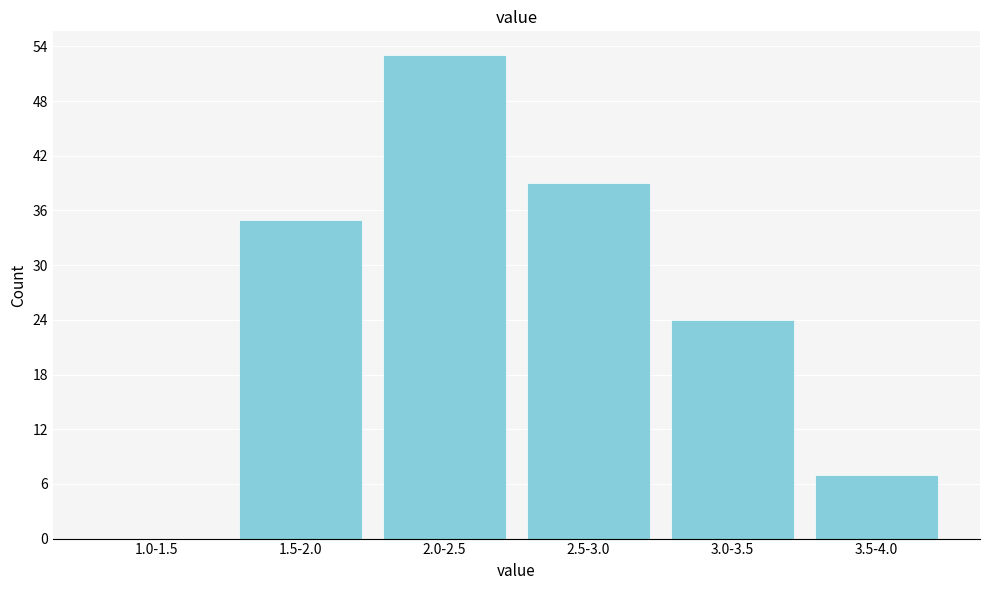

Reading right to left, what are all the values shown in this chart?

3.5-4.0=7	3.0-3.5=24	2.5-3.0=39	2.0-2.5=53	1.5-2.0=35	1.0-1.5=0